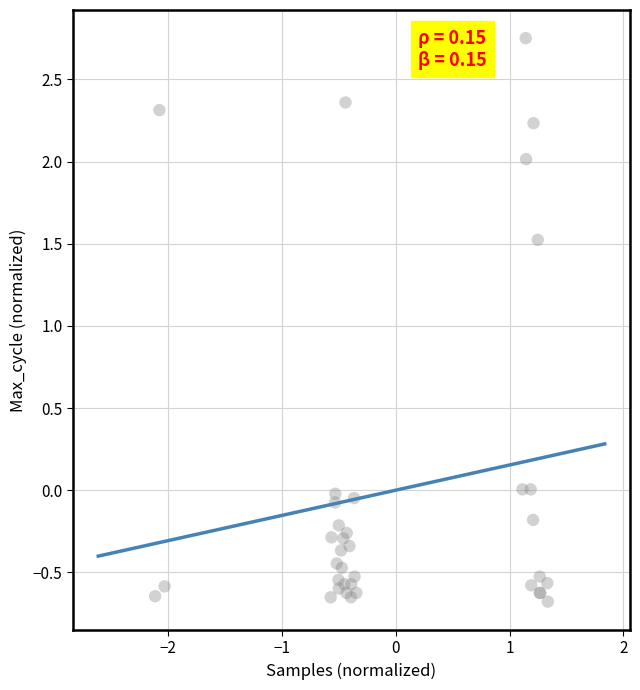

What Y value in the scatter plot is closest to 1?

1.5